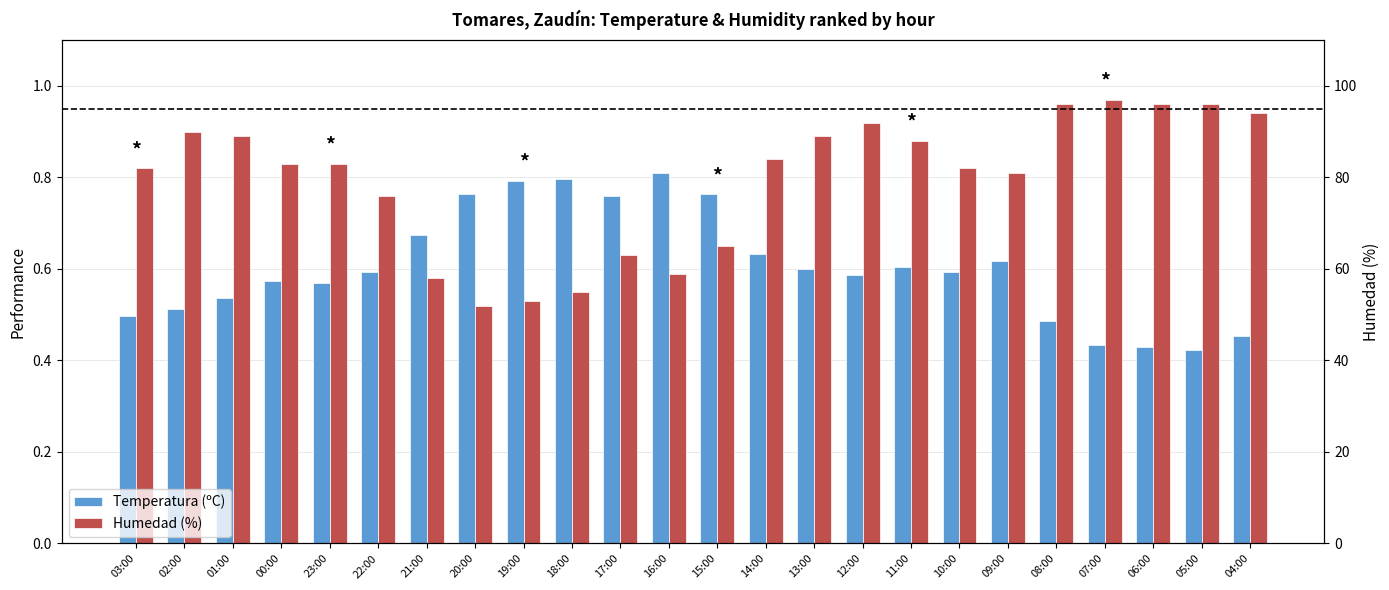

What is the difference between the highest and lowest values at 17:00?

0.1